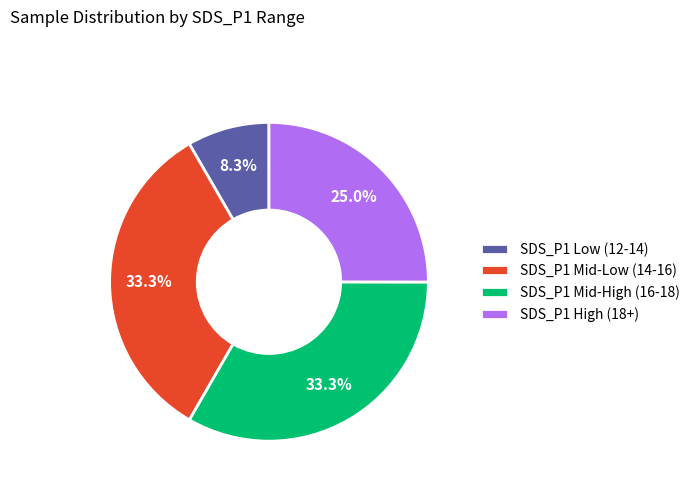

Is there a majority slice in this chart?

No